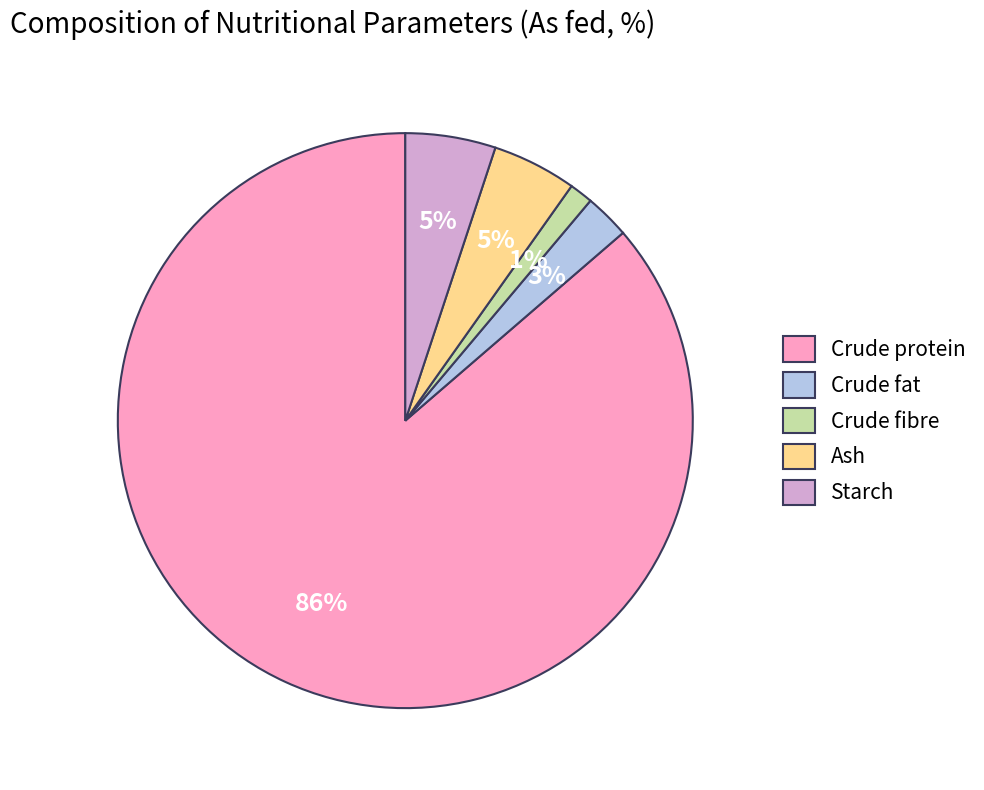

Is Crude fat the majority of the pie?

No